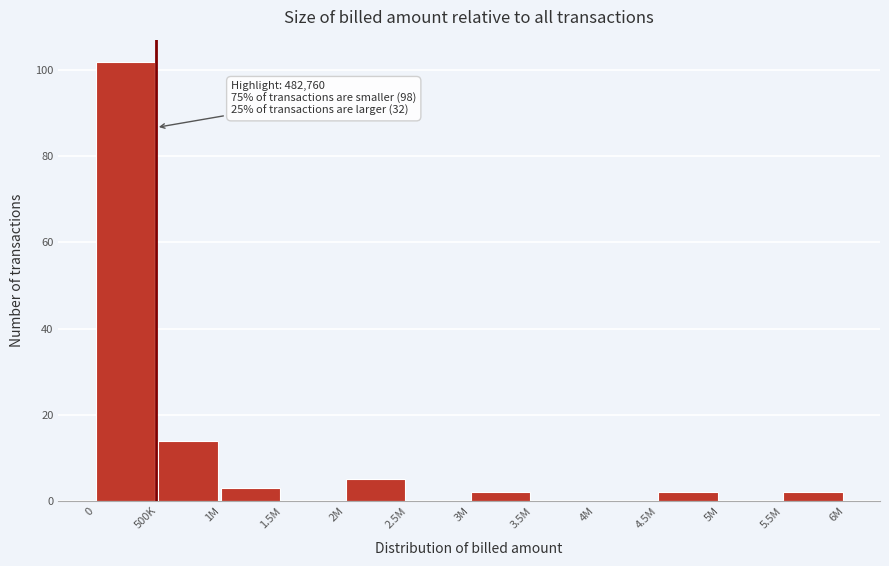

Reading left to right, list all the values displayed in this chart.

0=102	500K=14	1M=3	1.5M=0	2M=5	2.5M=0	3M=2	3.5M=0	4M=0	4.5M=2	5M=0	5.5M=2